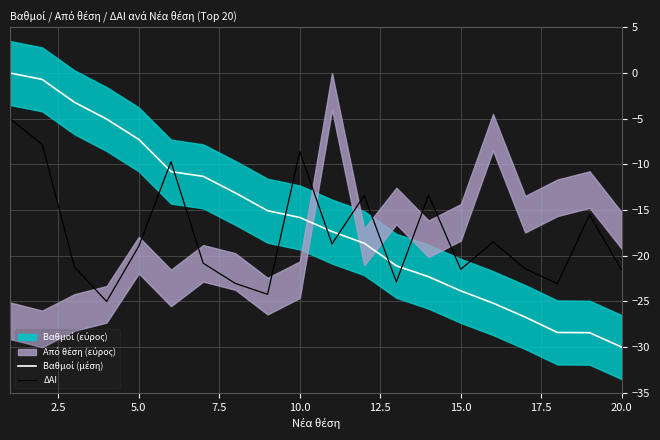

How many lines are shown in the chart?

2